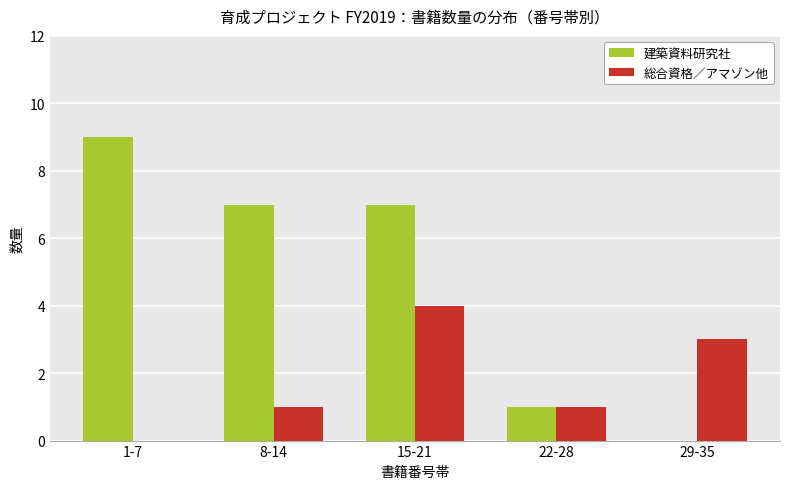

How many distinct data groups are displayed?

2